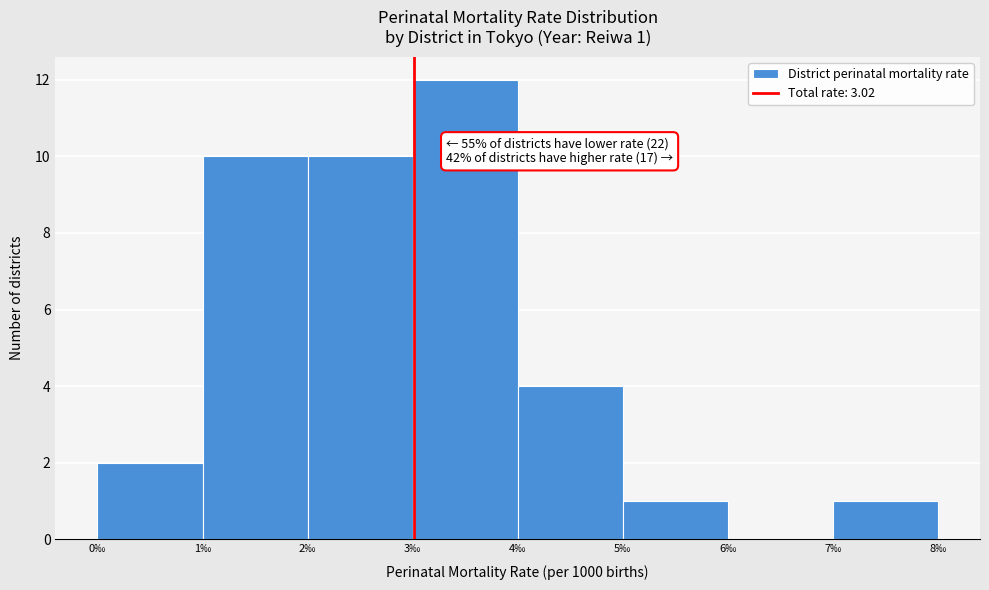

Over which range of the x-axis is the bar tallest?

3 to 4